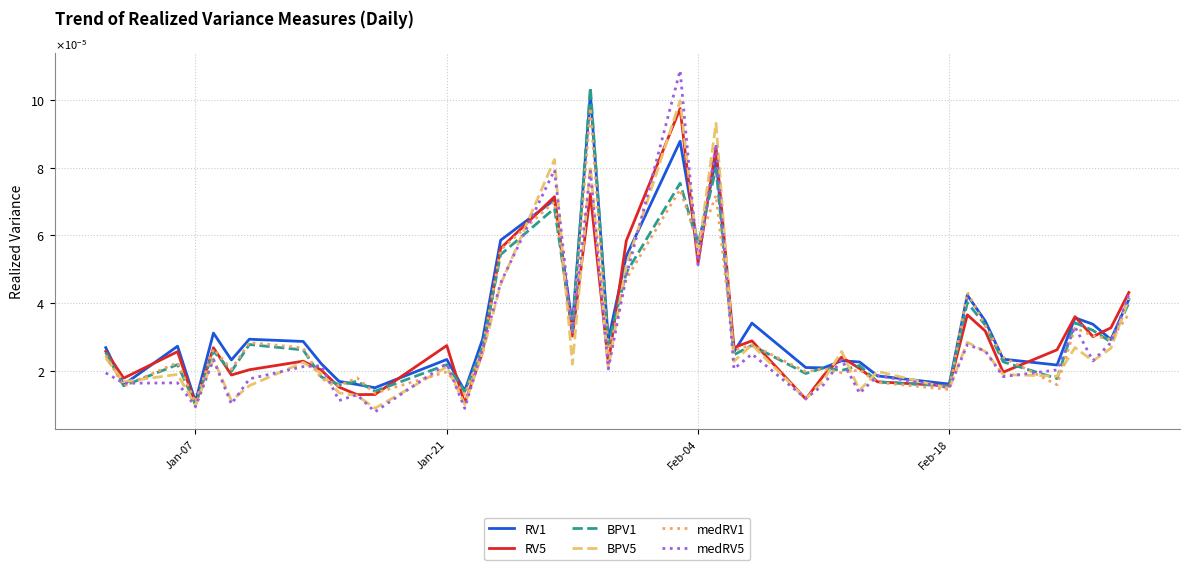

Reading left to right, list all the values displayed in this chart.

RV1: 0.0	0.0	0.0	0.0	0.0	0.0	0.0	0.0	0.0	0.0	0.0	0.0	0.0	0.0	0.0	0.0	0.0	0.0	0.0	0.0	0.0	0.0	0.0	0.0	0.0	0.0	0.0	0.0	0.0	0.0	0.0	0.0	0.0	0.0	0.0	0.0	0.0	0.0	0.0	0.0
RV5: 0.0	0.0	0.0	0.0	0.0	0.0	0.0	0.0	0.0	0.0	0.0	0.0	0.0	0.0	0.0	0.0	0.0	0.0	0.0	0.0	0.0	0.0	0.0	0.0	0.0	0.0	0.0	0.0	0.0	0.0	0.0	0.0	0.0	0.0	0.0	0.0	0.0	0.0	0.0	0.0
BPV1: 0.0	0.0	0.0	0.0	0.0	0.0	0.0	0.0	0.0	0.0	0.0	0.0	0.0	0.0	0.0	0.0	0.0	0.0	0.0	0.0	0.0	0.0	0.0	0.0	0.0	0.0	0.0	0.0	0.0	0.0	0.0	0.0	0.0	0.0	0.0	0.0	0.0	0.0	0.0	0.0
BPV5: 0.0	0.0	0.0	0.0	0.0	0.0	0.0	0.0	0.0	0.0	0.0	0.0	0.0	0.0	0.0	0.0	0.0	0.0	0.0	0.0	0.0	0.0	0.0	0.0	0.0	0.0	0.0	0.0	0.0	0.0	0.0	0.0	0.0	0.0	0.0	0.0	0.0	0.0	0.0	0.0
medRV1: 0.0	0.0	0.0	0.0	0.0	0.0	0.0	0.0	0.0	0.0	0.0	0.0	0.0	0.0	0.0	0.0	0.0	0.0	0.0	0.0	0.0	0.0	0.0	0.0	0.0	0.0	0.0	0.0	0.0	0.0	0.0	0.0	0.0	0.0	0.0	0.0	0.0	0.0	0.0	0.0
medRV5: 0.0	0.0	0.0	0.0	0.0	0.0	0.0	0.0	0.0	0.0	0.0	0.0	0.0	0.0	0.0	0.0	0.0	0.0	0.0	0.0	0.0	0.0	0.0	0.0	0.0	0.0	0.0	0.0	0.0	0.0	0.0	0.0	0.0	0.0	0.0	0.0	0.0	0.0	0.0	0.0